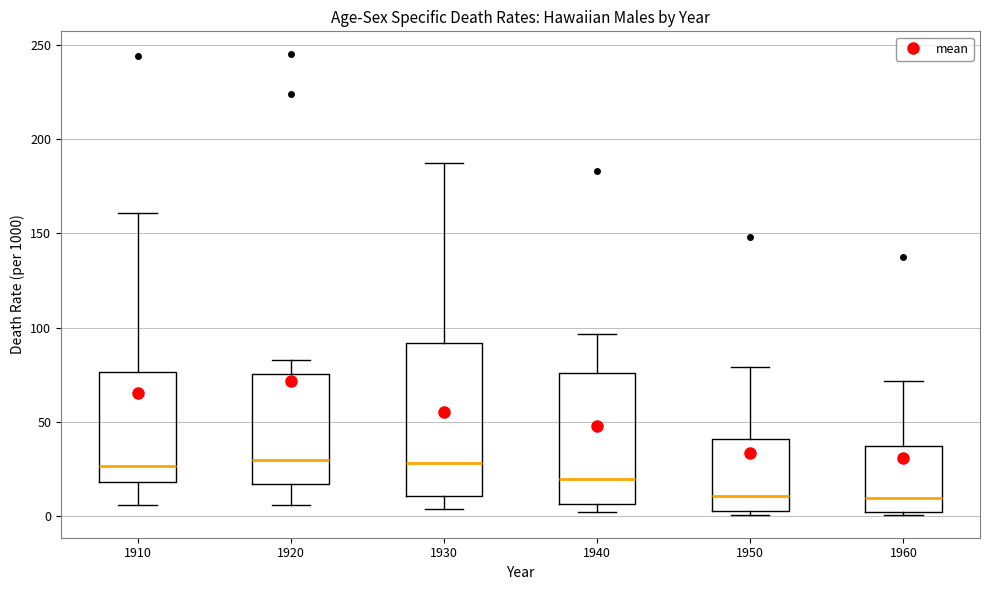

Where does the upper whisker of the box at x = 1960 end on the y-axis? The values are not printed on the chart, so give them approximately, as read against the axis.

70